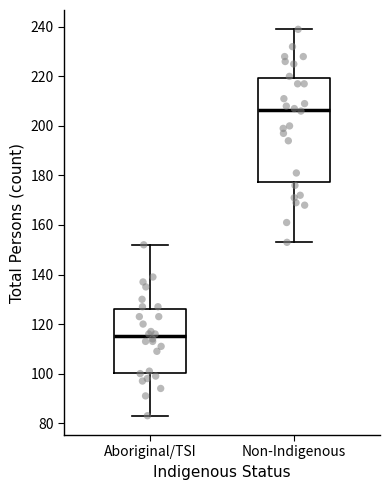

Which box's median line is the highest?

Non-Indigenous